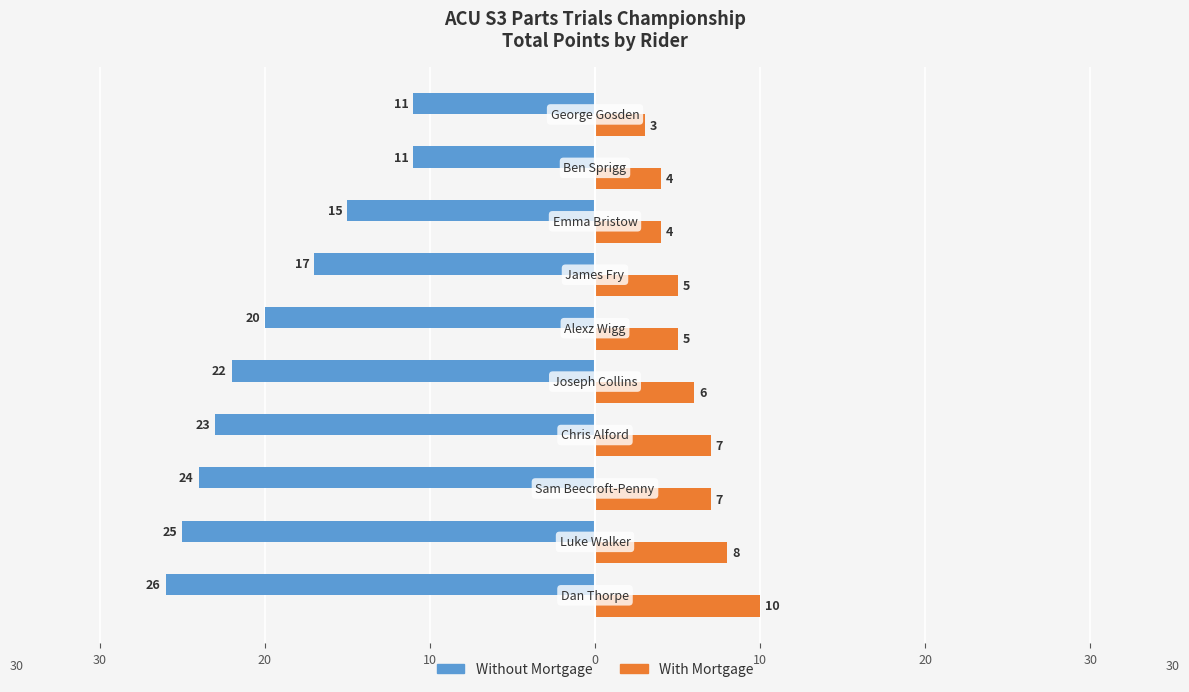

How many categories are shown in the chart?

10